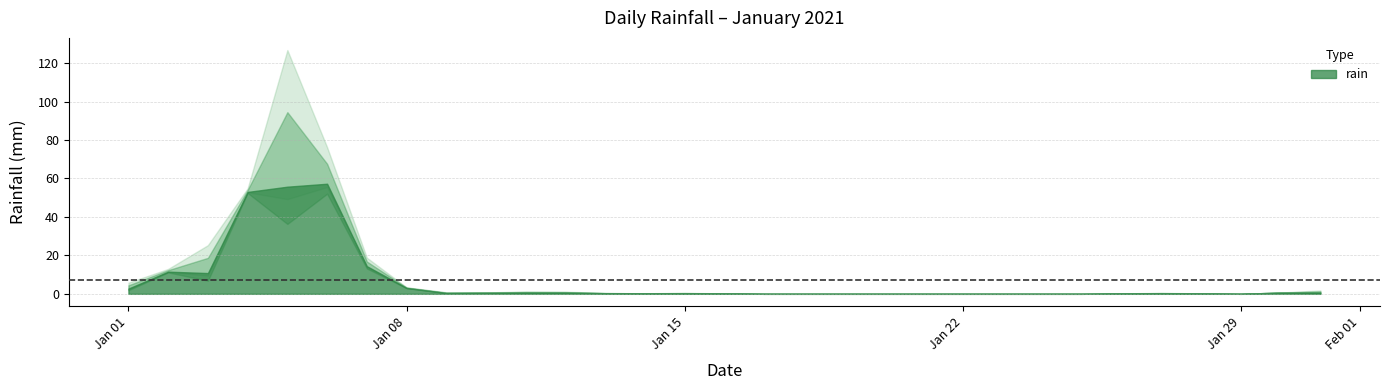

Reading left to right, extract all data points from this chart.

5.6	2.6	26.4	3.4	129.2	34.6	8.0	0.6	0.6	0.2	1.0	0.8	0.2	0.0	0.6	0.0	0.0	0.0	0.0	0.0	0.0	0.0	0.0	0.0	0.0	0.0	0.6	0.0	0.0	0.0	2.0